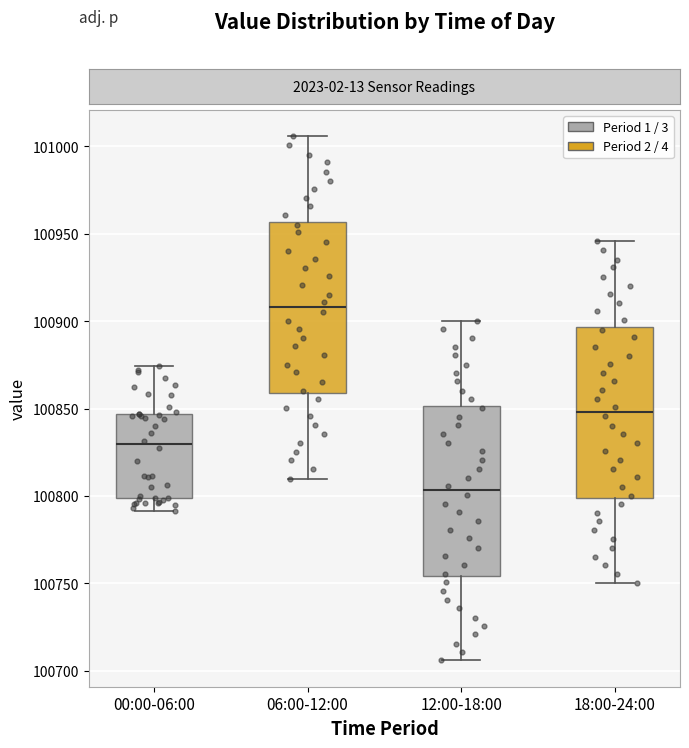

Where does the median line of the box for 06:00-12:00 sit on the y-axis? The values are not printed on the chart, so give them approximately, as read against the axis.

100910